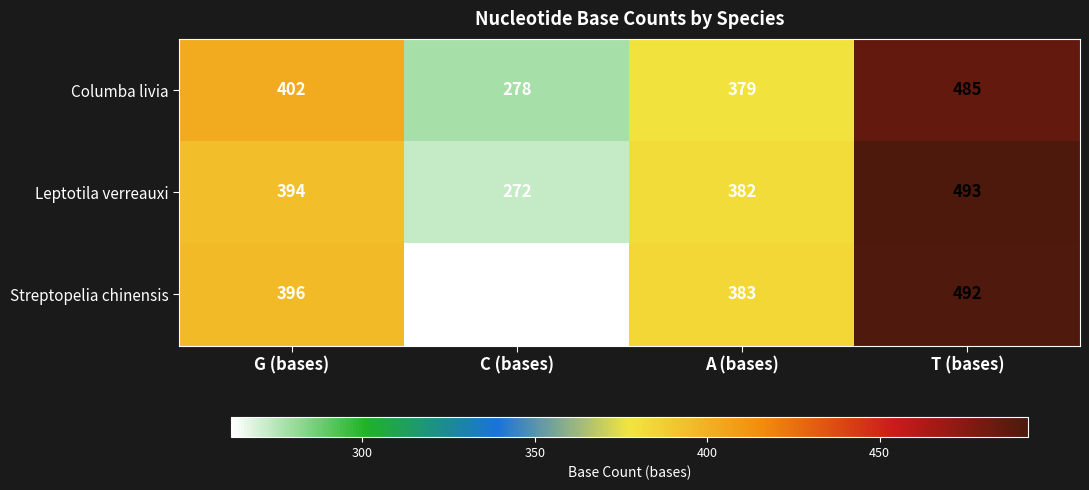

The Leptotila verreauxi series shows 798 at T (bases). True or false?

False